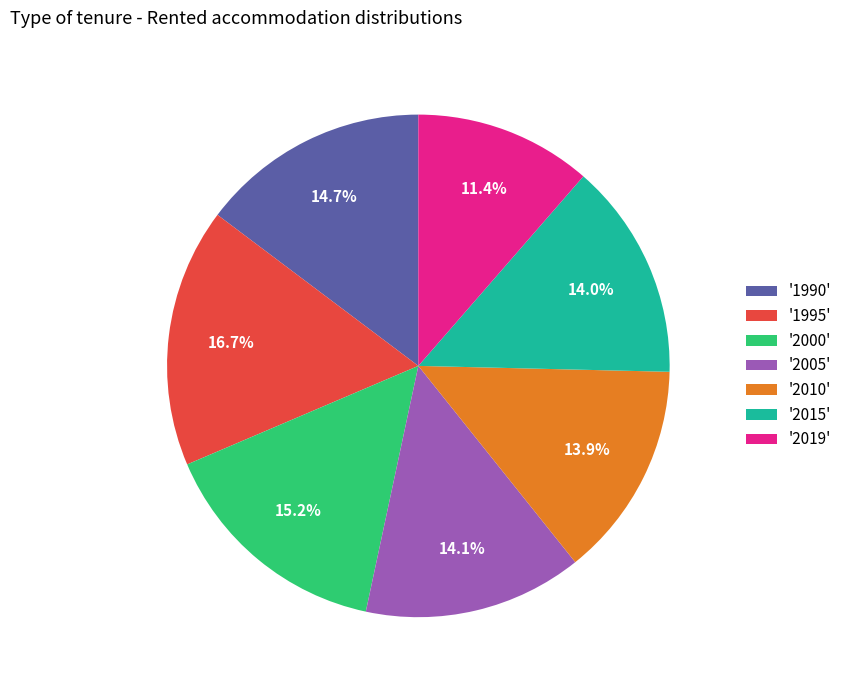

Which slice is the largest?

'1995'